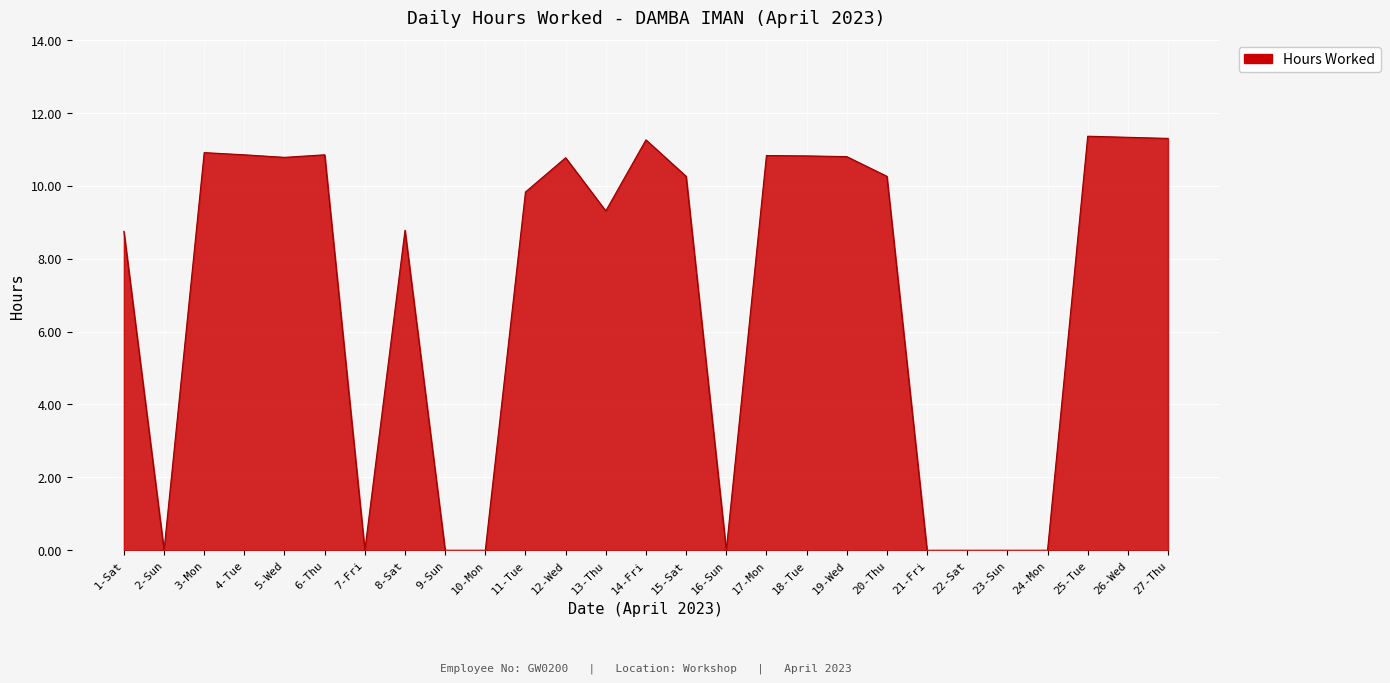

What position from the right is 17-Mon?

11